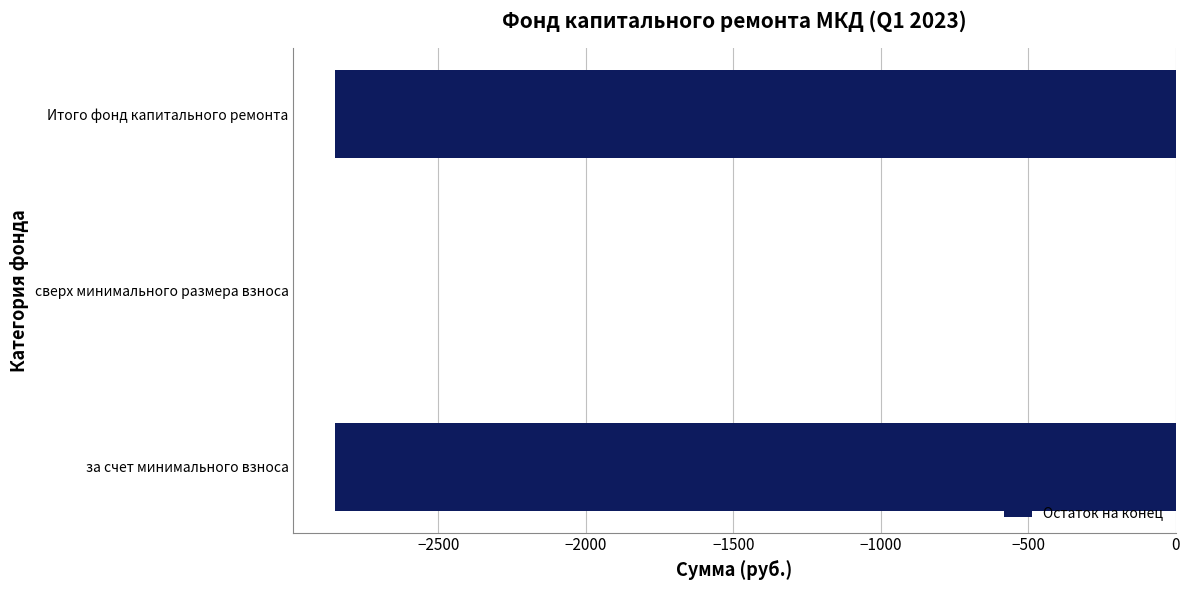

Which label corresponds to the largest value in the chart?

сверх минимального размера взноса